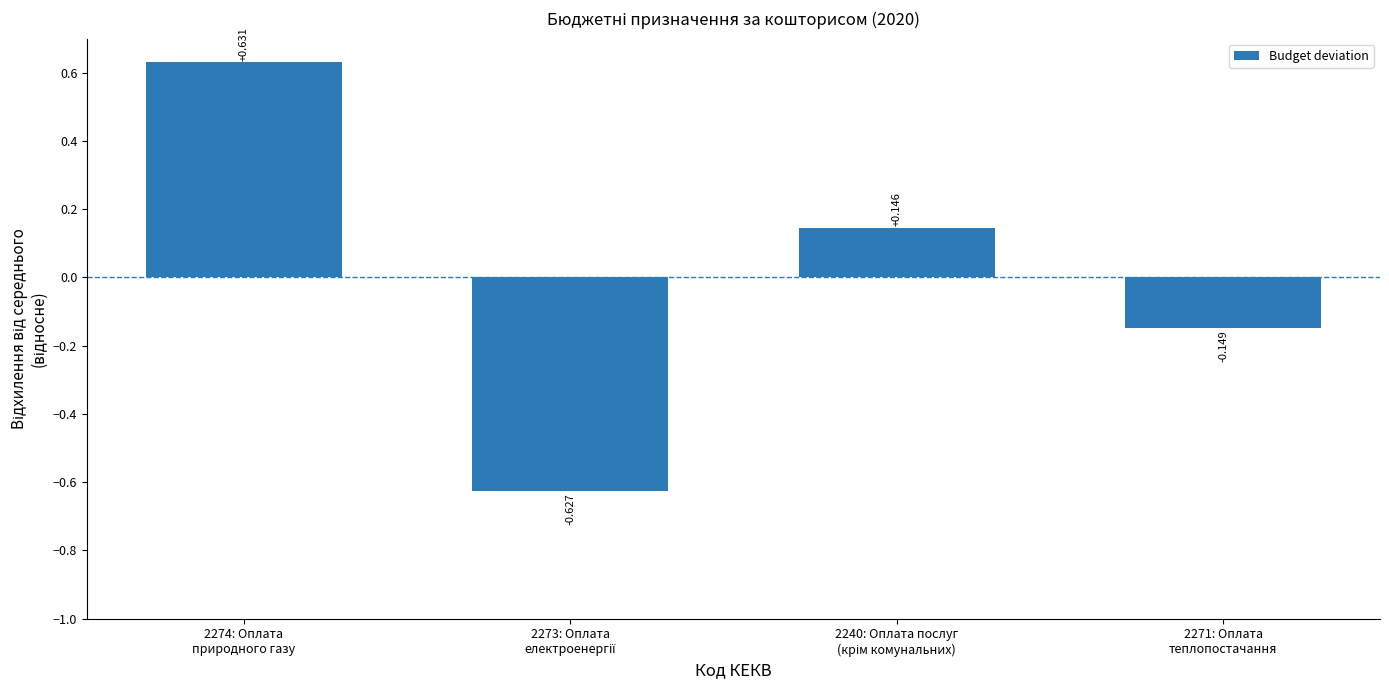

How many values are below 0?

2